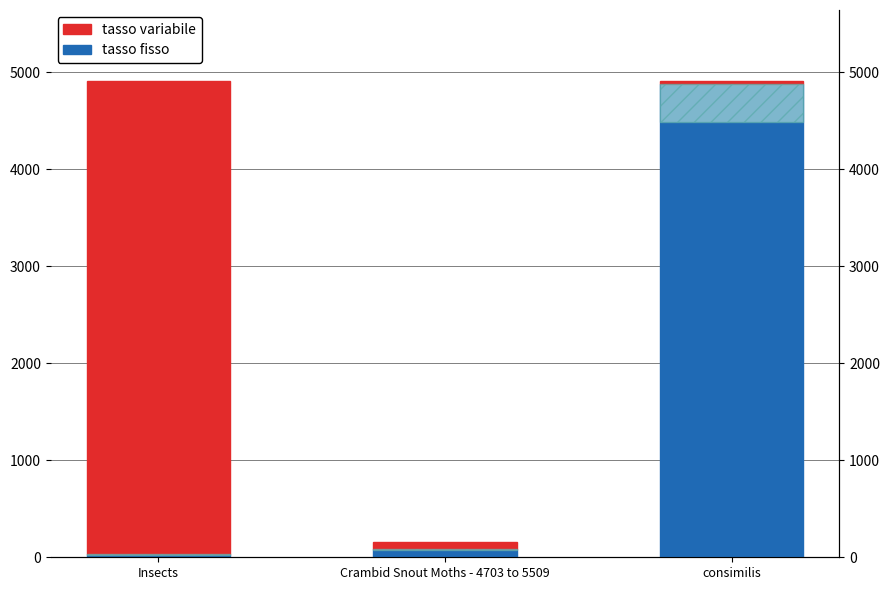

What position from the right is Crambid Snout Moths - 4703 to 5509?

2